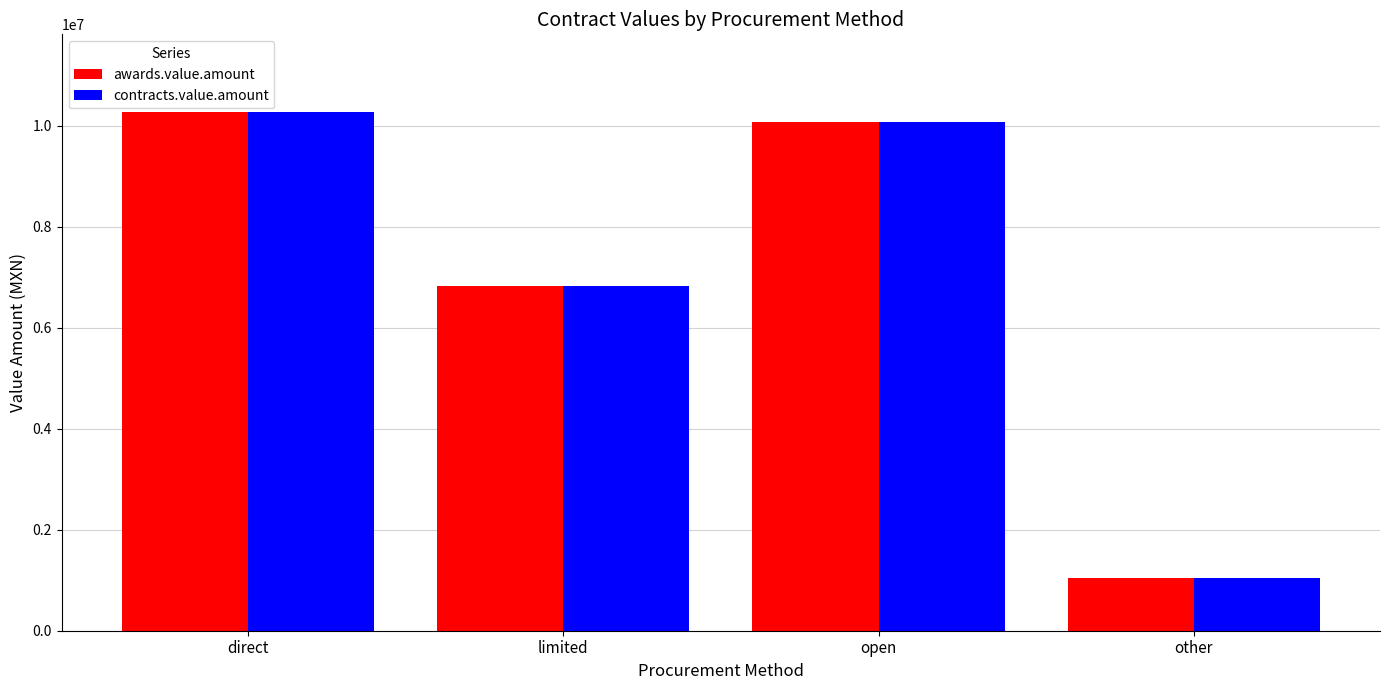

What is the label of the 1st bar from the right?

other